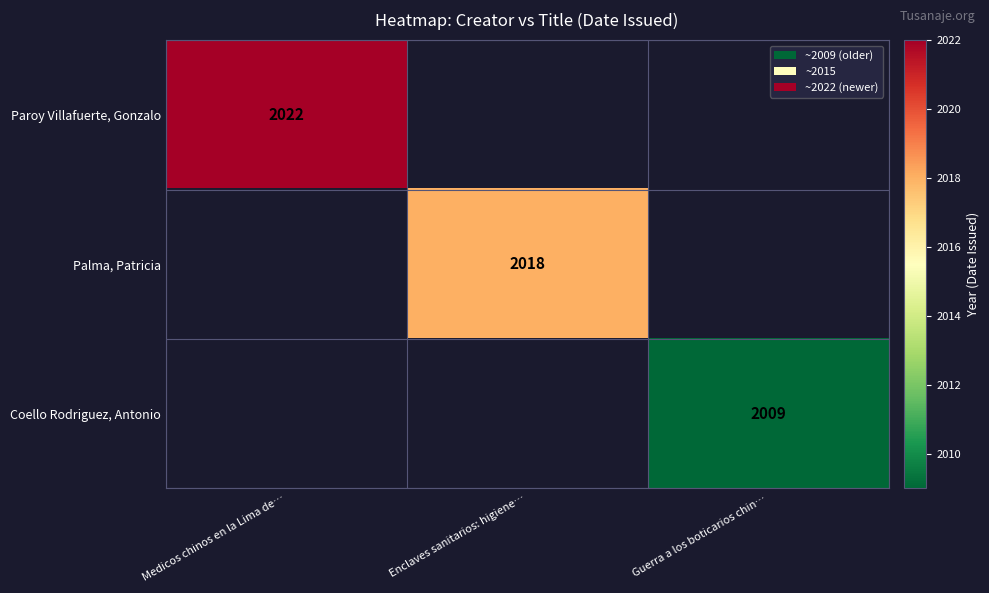

True or false: Palma, Patricia has a value of 2018 at Enclaves sanitarios: higiene….

True